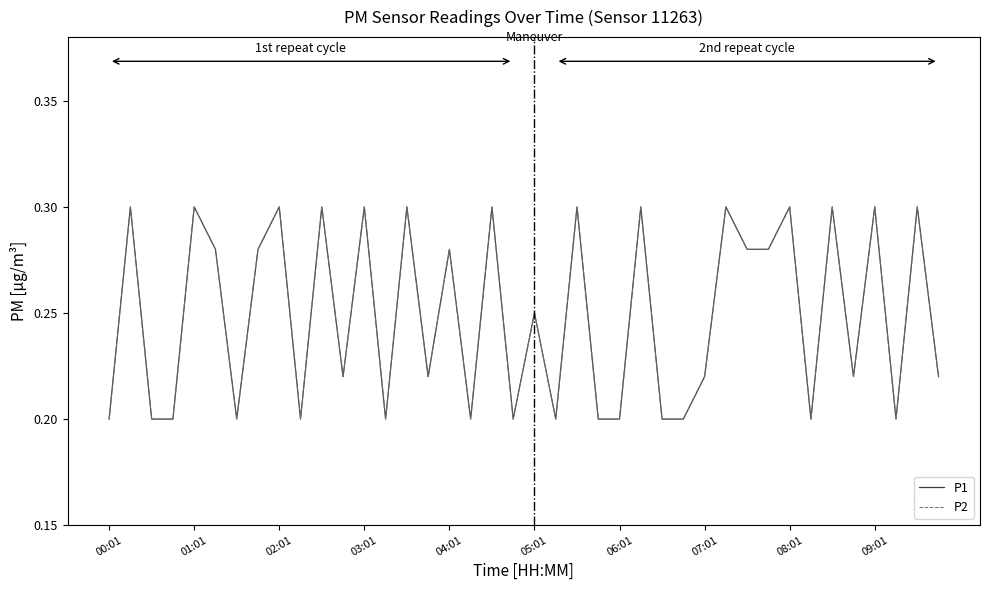

Does the chart have visible grid lines?

No